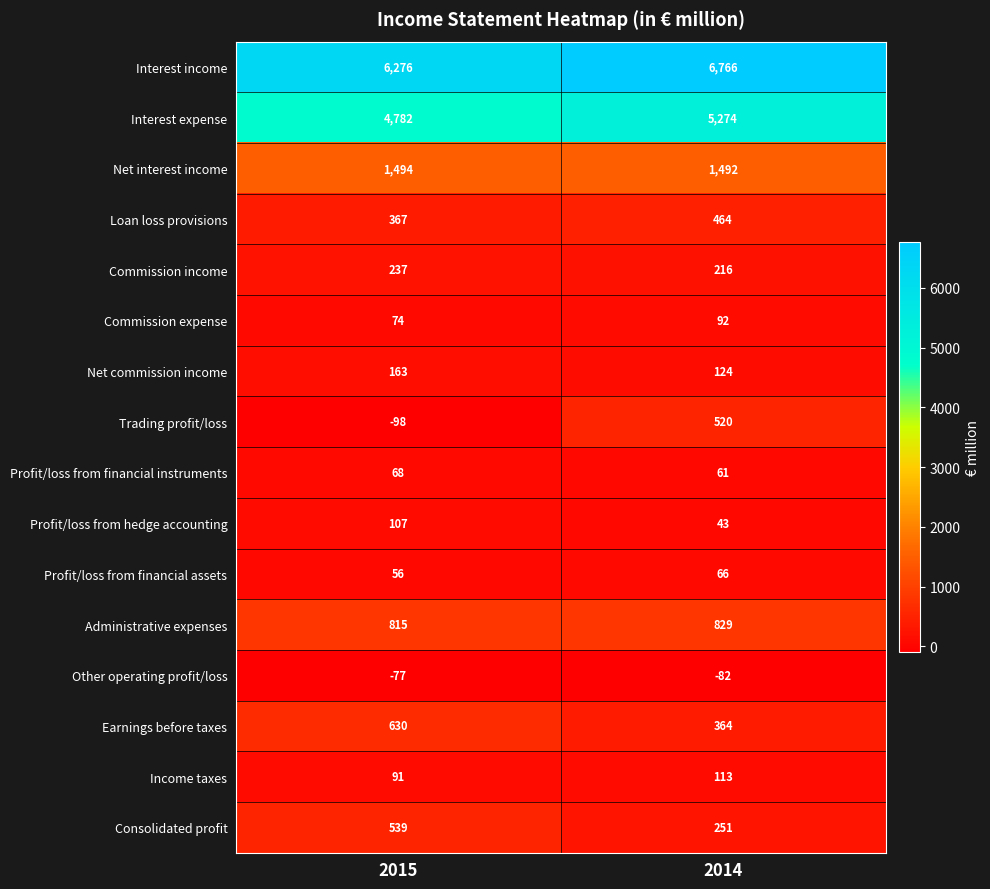

Rank the series by their maximum value, from highest to lowest.

Interest income, Interest expense, Net interest income, Administrative expenses, Earnings before taxes, Consolidated profit, Trading profit/loss, Loan loss provisions, Commission income, Net commission income, Income taxes, Profit/loss from hedge accounting, Commission expense, Profit/loss from financial instruments, Profit/loss from financial assets, Other operating profit/loss